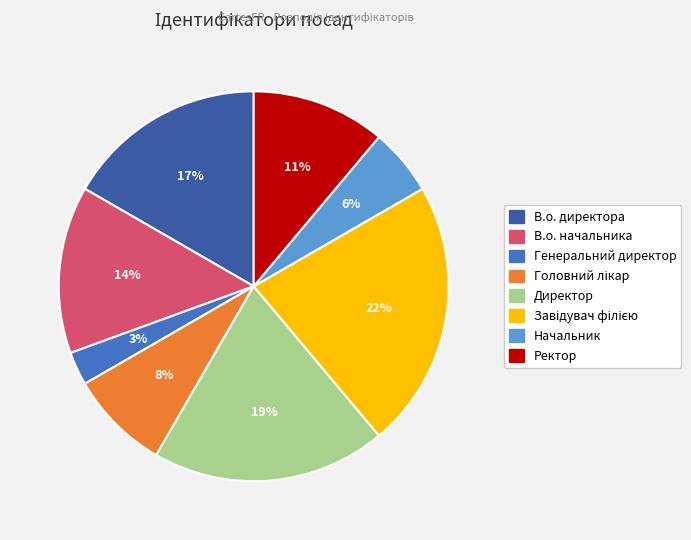

Which category has the smallest portion of the pie?

Генеральний директор